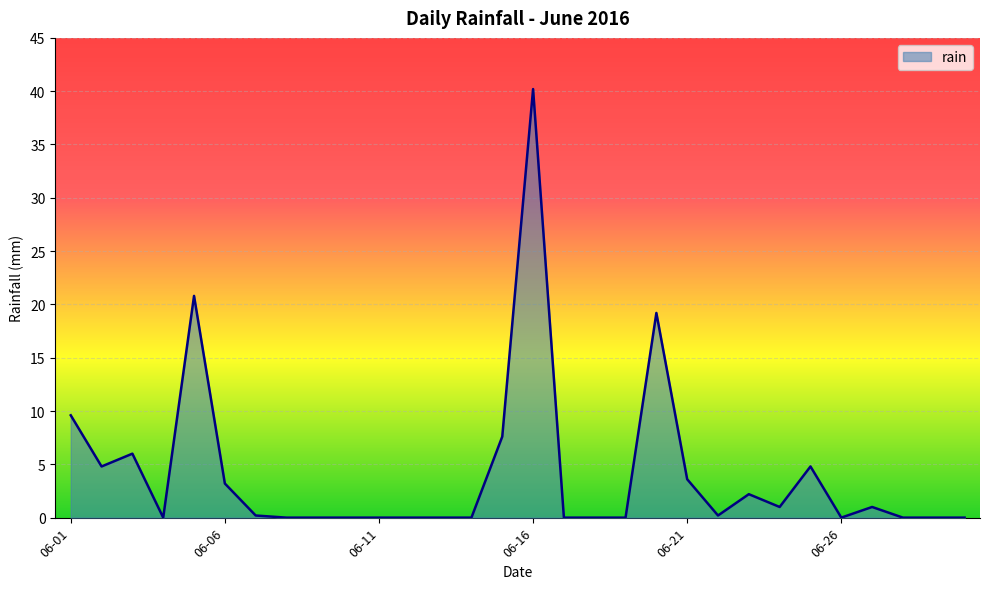

What is the difference between the maximum and minimum values?

40.2